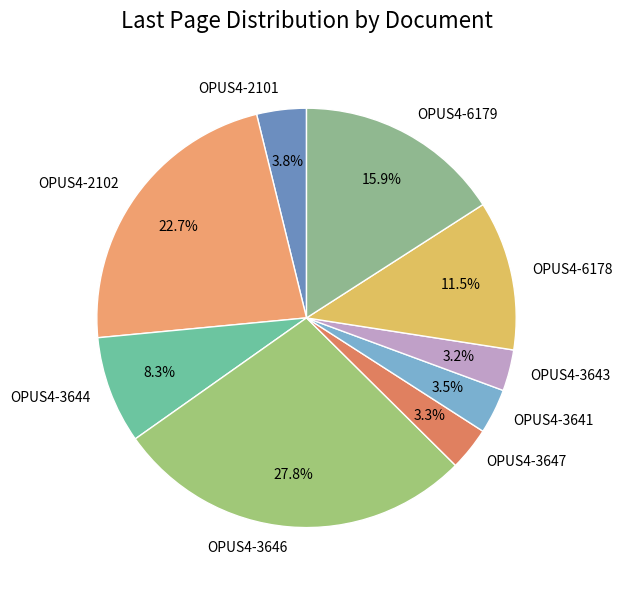

How much of the chart is everything except OPUS4-3646?

72.2%